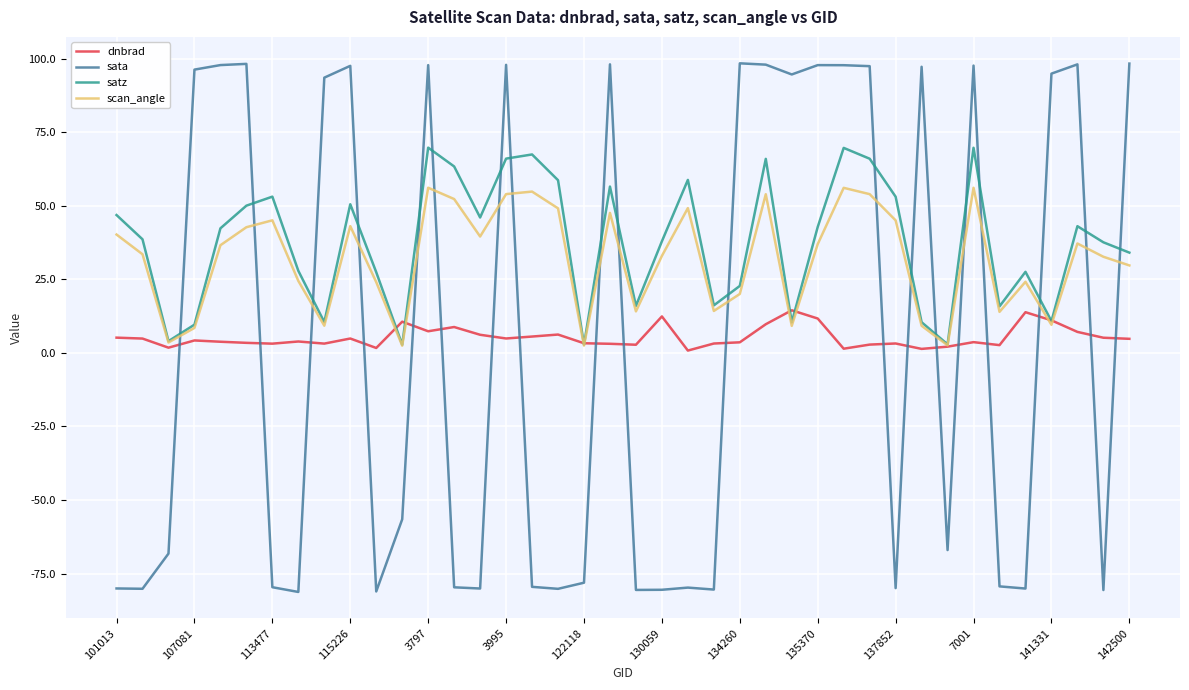

How many times do satz and sata cross each other?

19